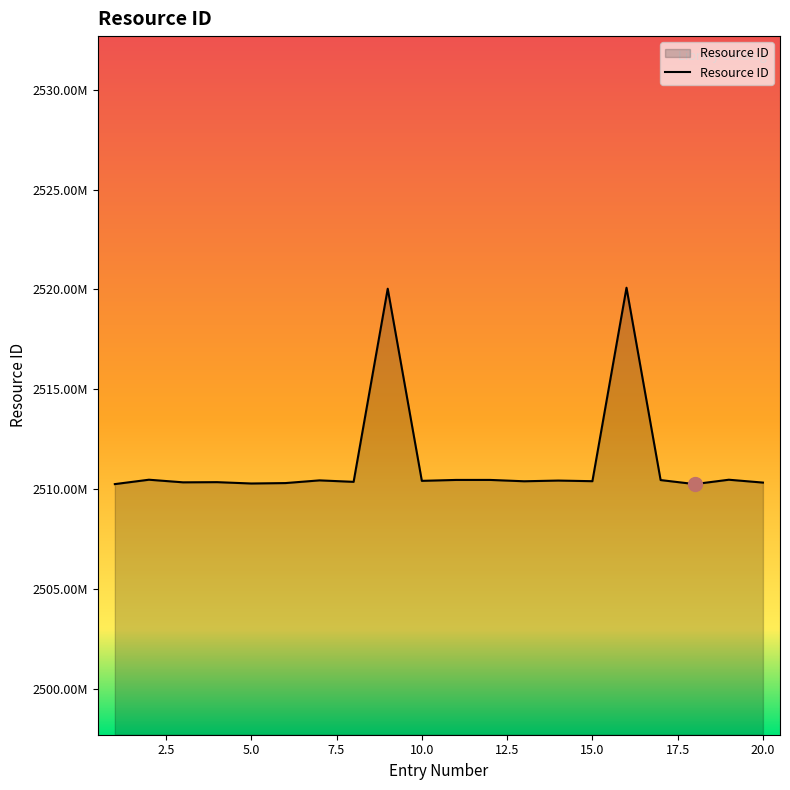

Does the chart display data point markers on the line(s)?

No